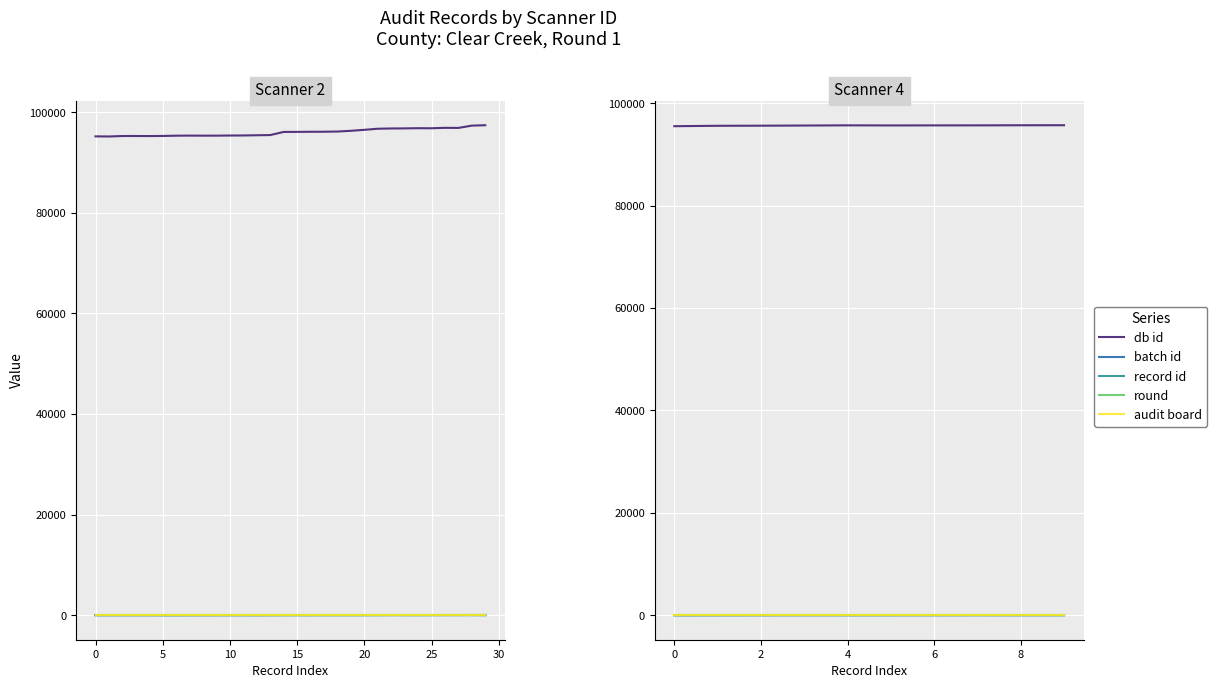

Is the value of batch id at 35 greater than the value of audit board at 0?

Yes